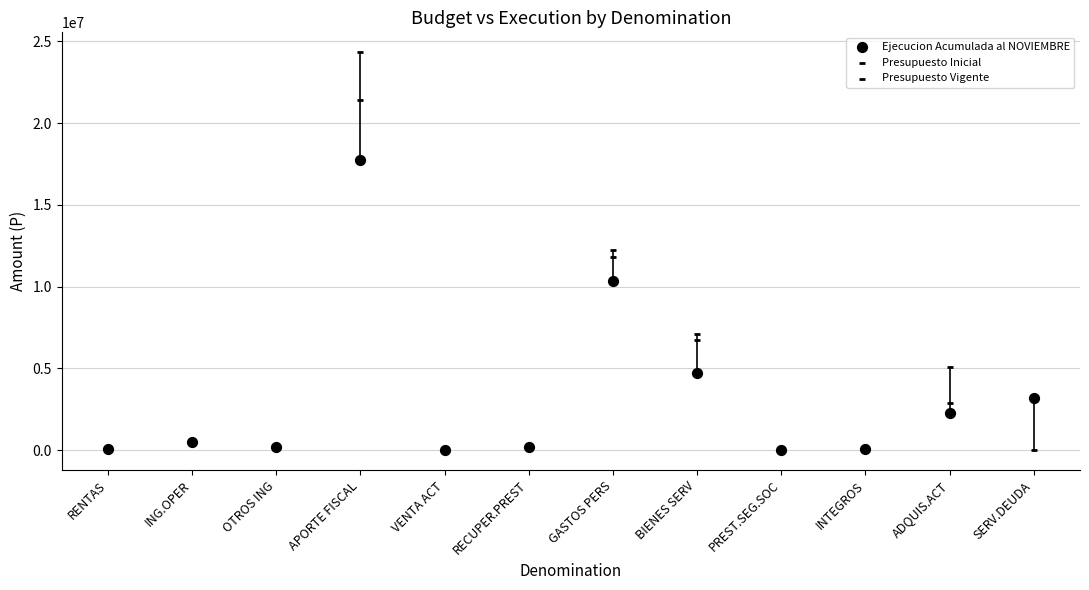

Which series has the largest total across all categories?

Presupuesto Vigente